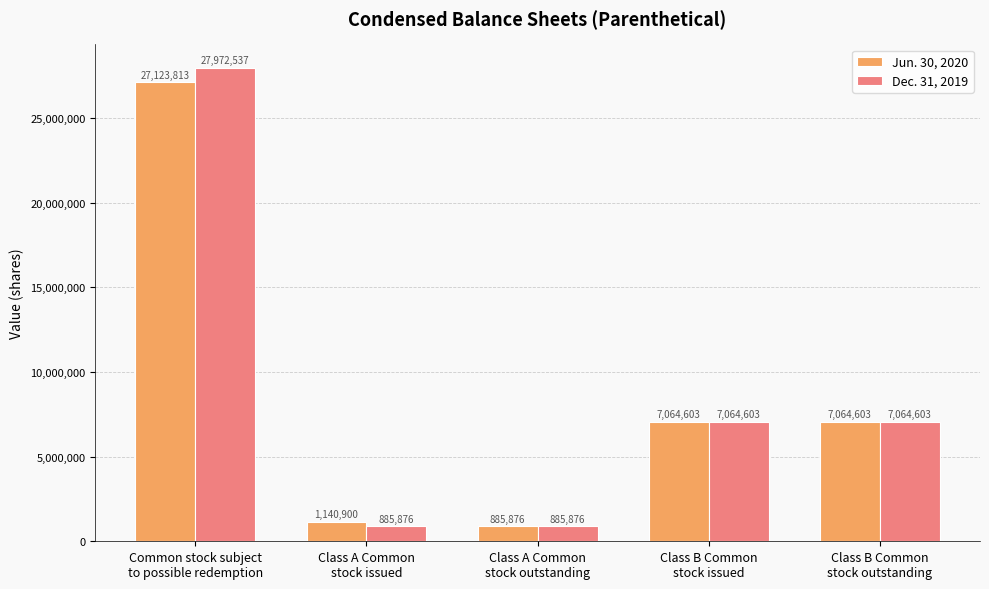

What is the maximum value for Jun. 30, 2020?

27123813